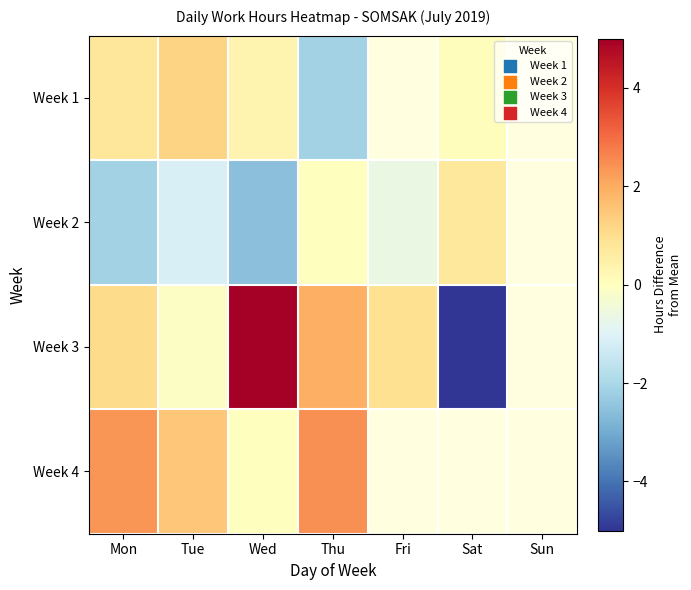

List the series in order of their peak value, highest first.

Week 3, Week 4, Week 1, Week 2